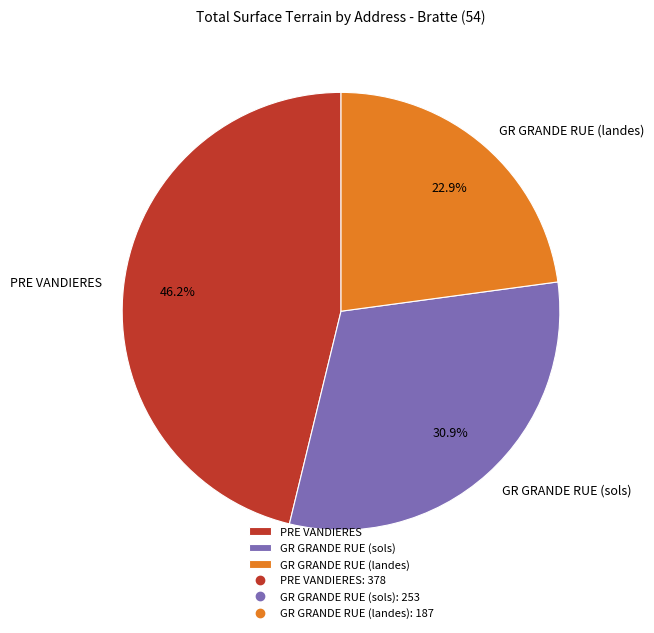

Which slice is the smallest?

GR GRANDE RUE (landes)